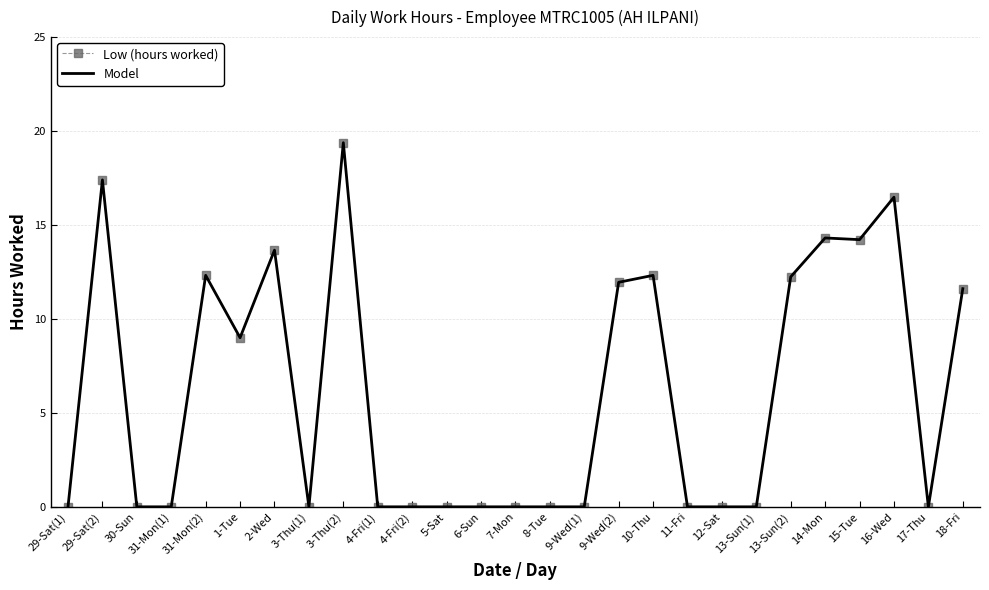

Reading left to right, transcribe all the data shown in this chart.

Low (hours worked): 0.0	17.4	0.0	0.0	12.3	9.0	13.7	0.0	19.4	0.0	0.0	0.0	0.0	0.0	0.0	0.0	11.9	12.3	0.0	0.0	0.0	12.2	14.3	14.2	16.5	0.0	11.6
Model: 0.0	17.4	0.0	0.0	12.3	9.0	13.7	0.0	19.4	0.0	0.0	0.0	0.0	0.0	0.0	0.0	11.9	12.3	0.0	0.0	0.0	12.2	14.3	14.2	16.5	0.0	11.6